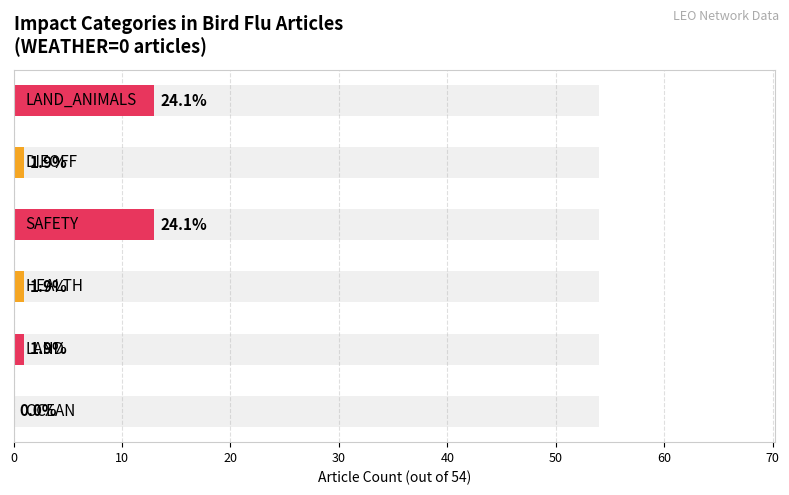

Which category has the lowest value across all series?

OCEAN